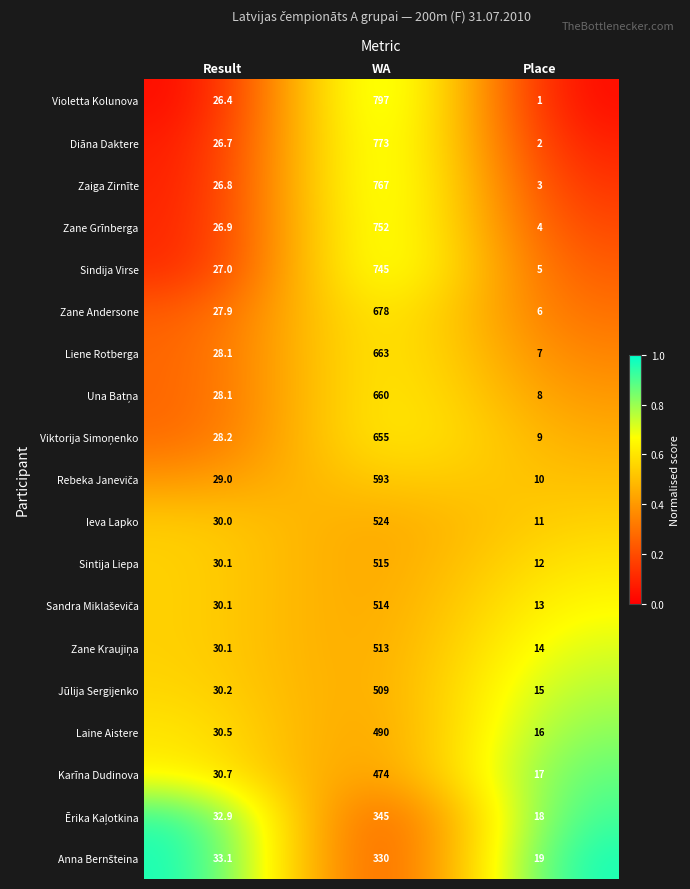

Between Result and WA, which series saw the biggest shift?

Violetta Kolunova